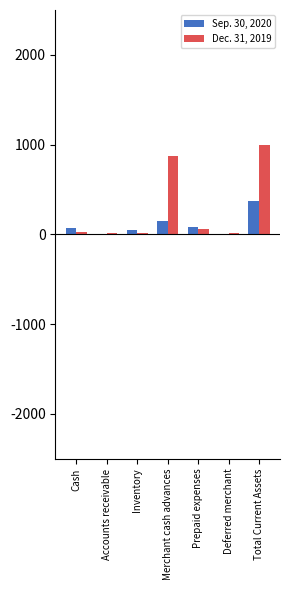

What are all the series names shown in the legend?

Sep. 30, 2020, Dec. 31, 2019